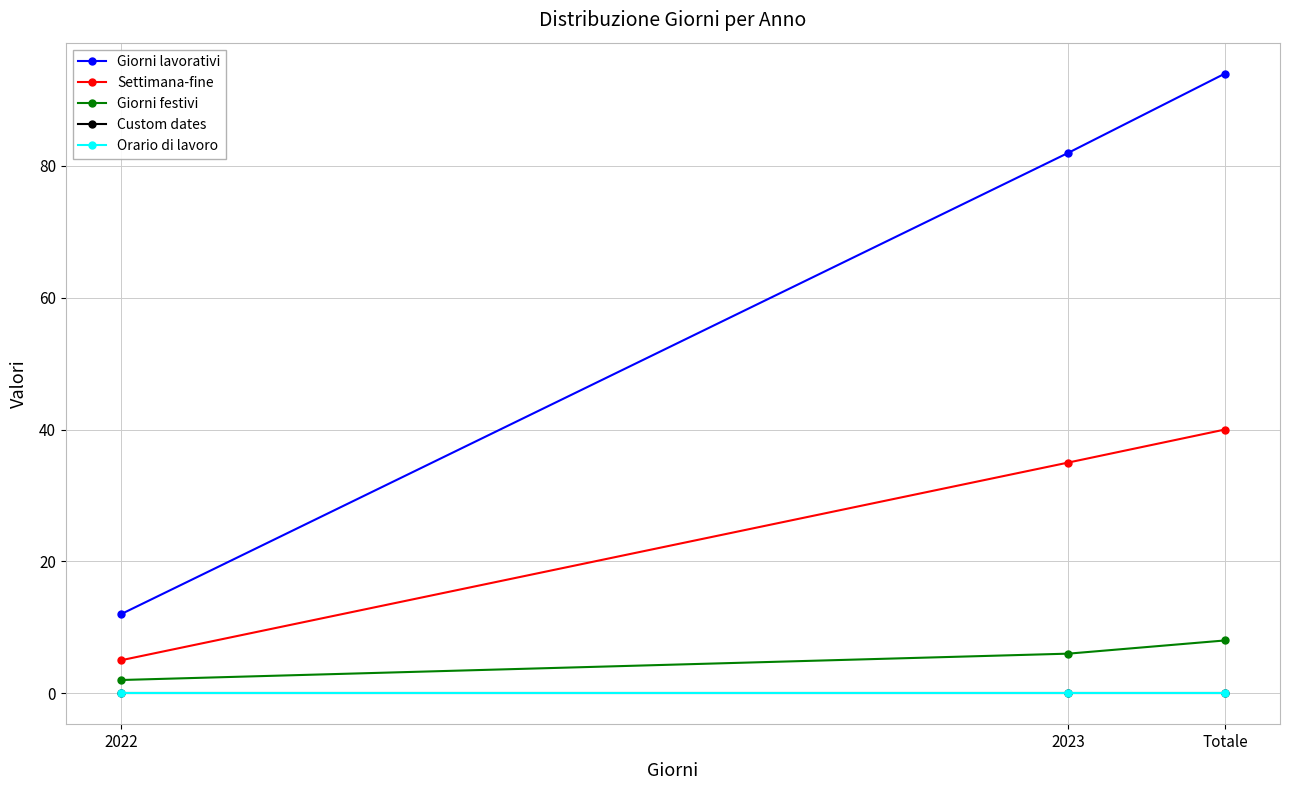

True or false: Settimana-fine has a value of 66 at Totale.

False